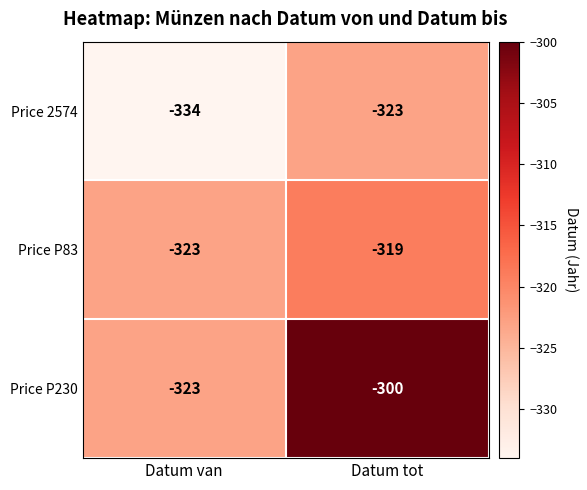

True or false: Price P230 has a value of -165 at Datum tot.

False